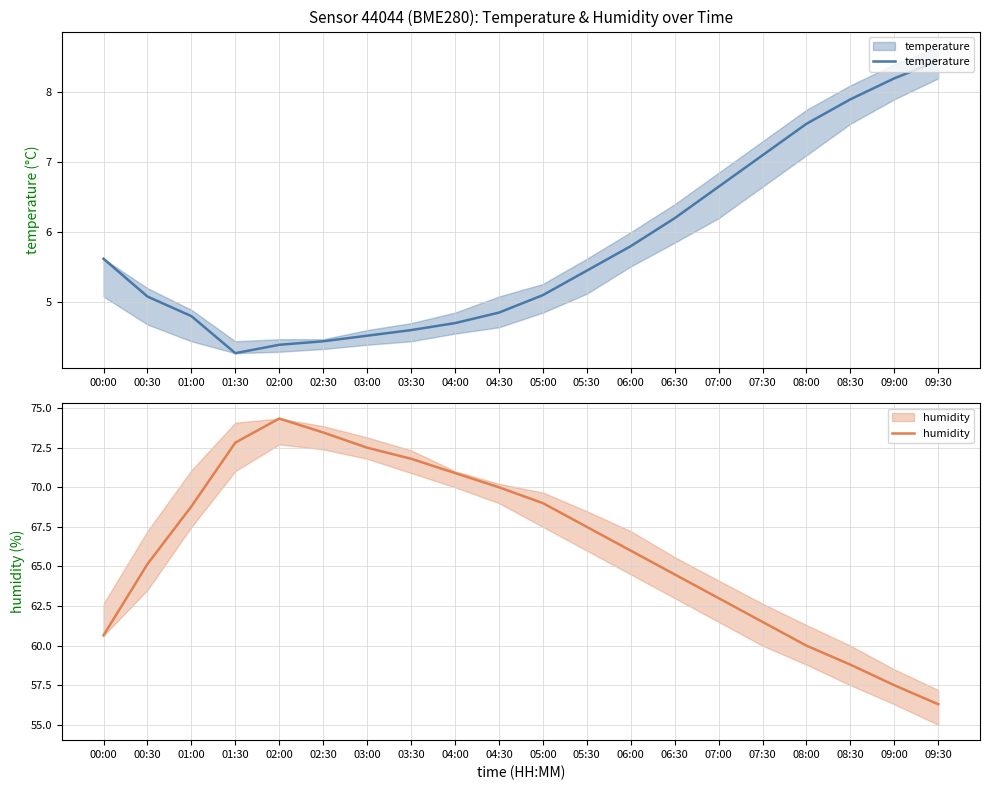

What is the highest value of the humidity series?

74.3